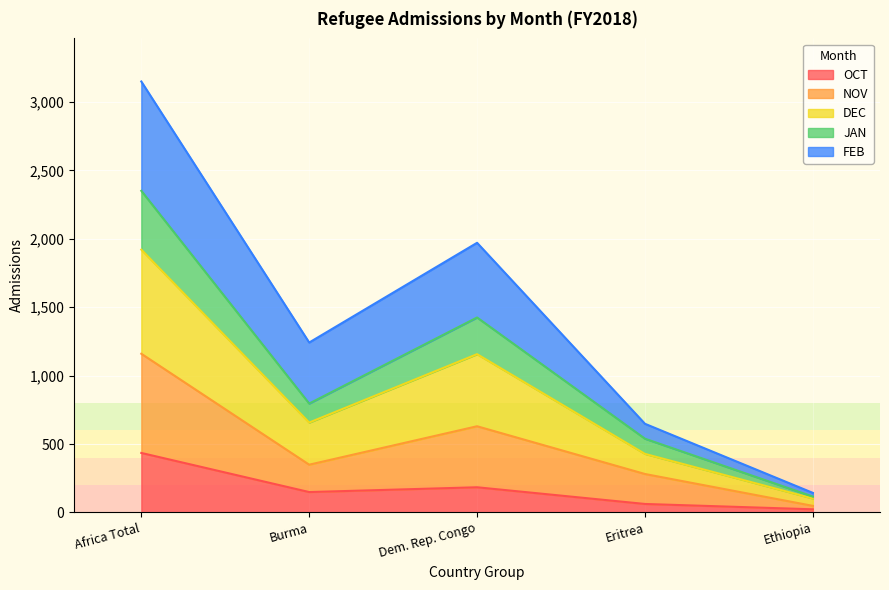

At which category is the sum across all series the highest?

Africa Total